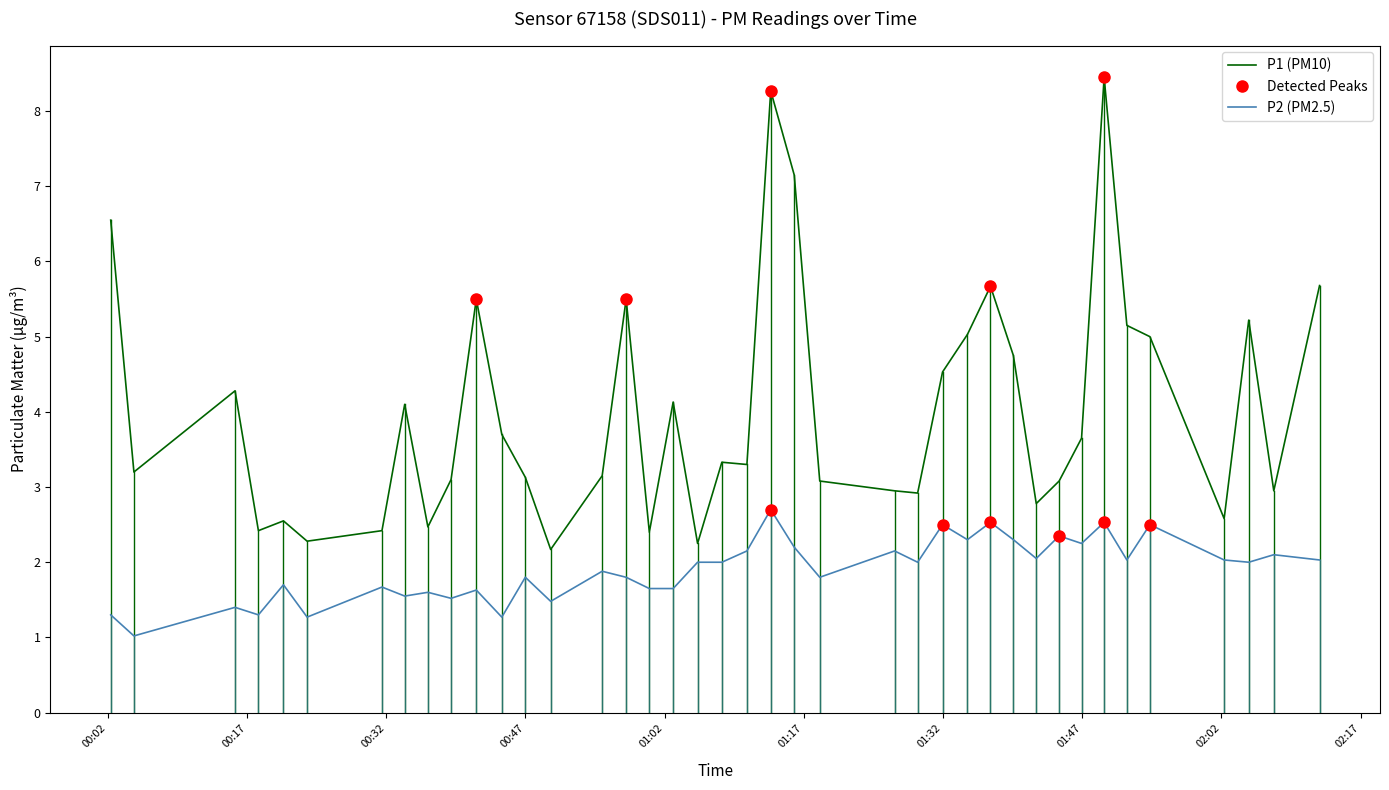

True or false: P1 (PM10) and P2 (PM2.5) cross at least once.

False